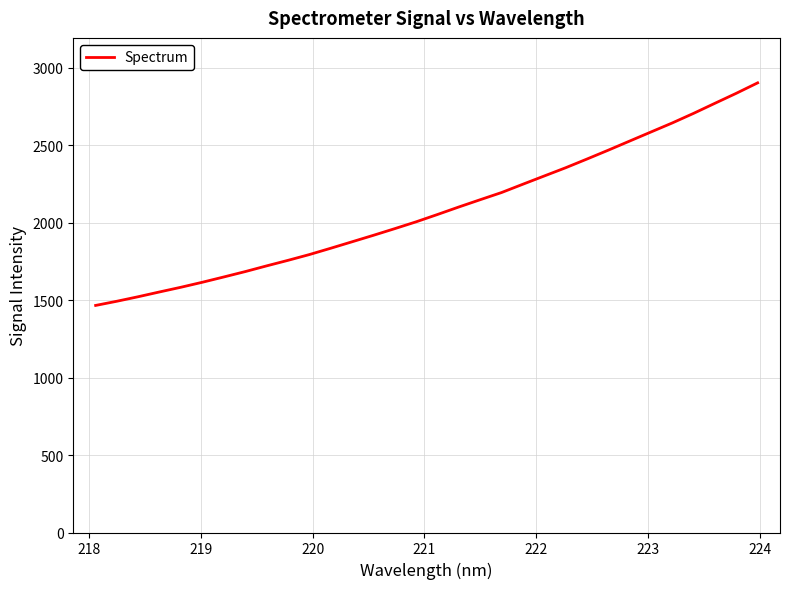

What is the smallest value displayed?

1465.4